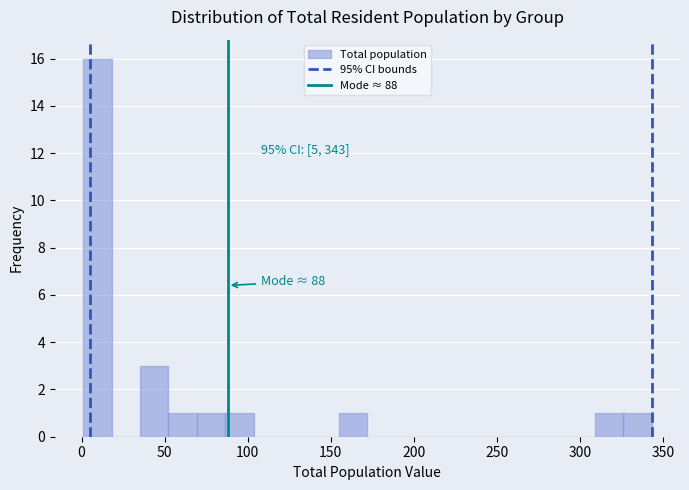

Around what value on the x-axis is the tallest bar? Give the approximate position of its centre, as read against the axis.

10